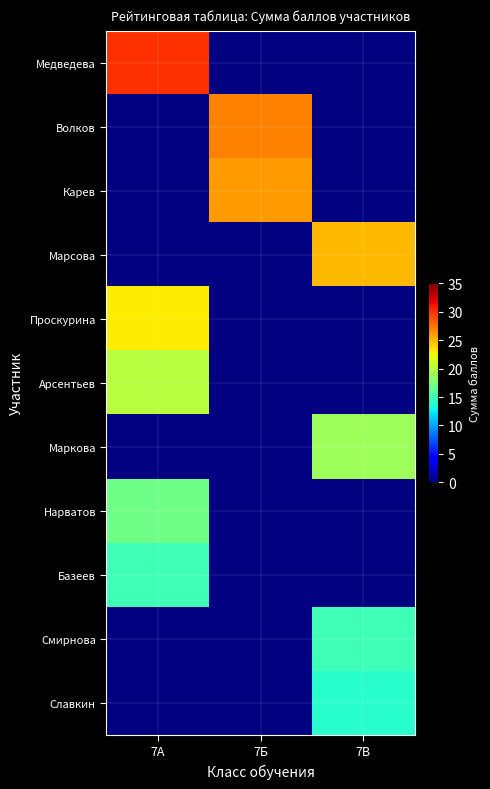

Between 7Б and 7В, which is larger?

7В